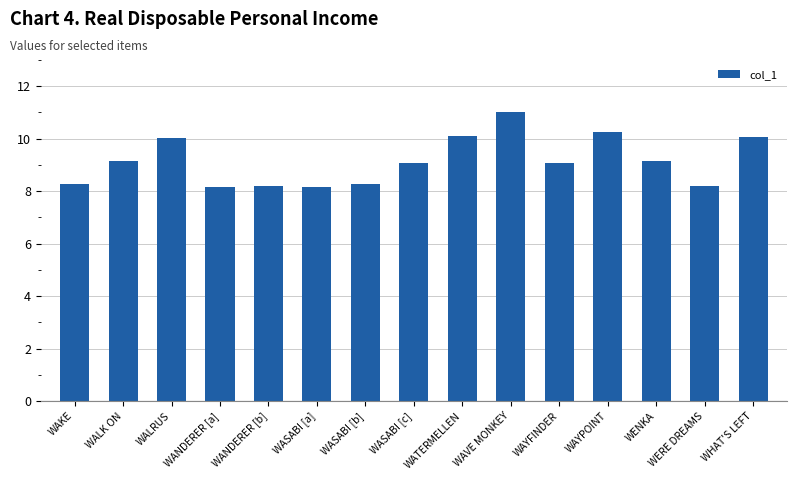

What is the label of the 1st bar from the left?

WAKE